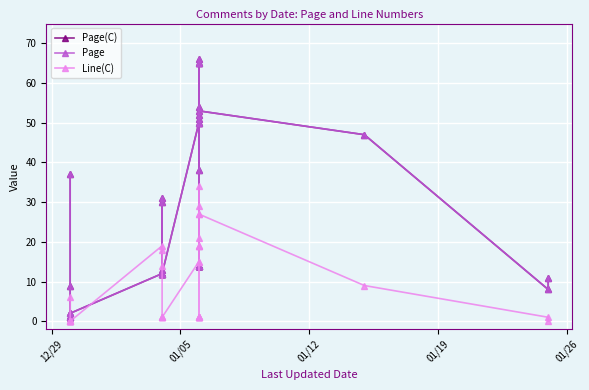

How many interior local peaks does the Line(C) series have?

4